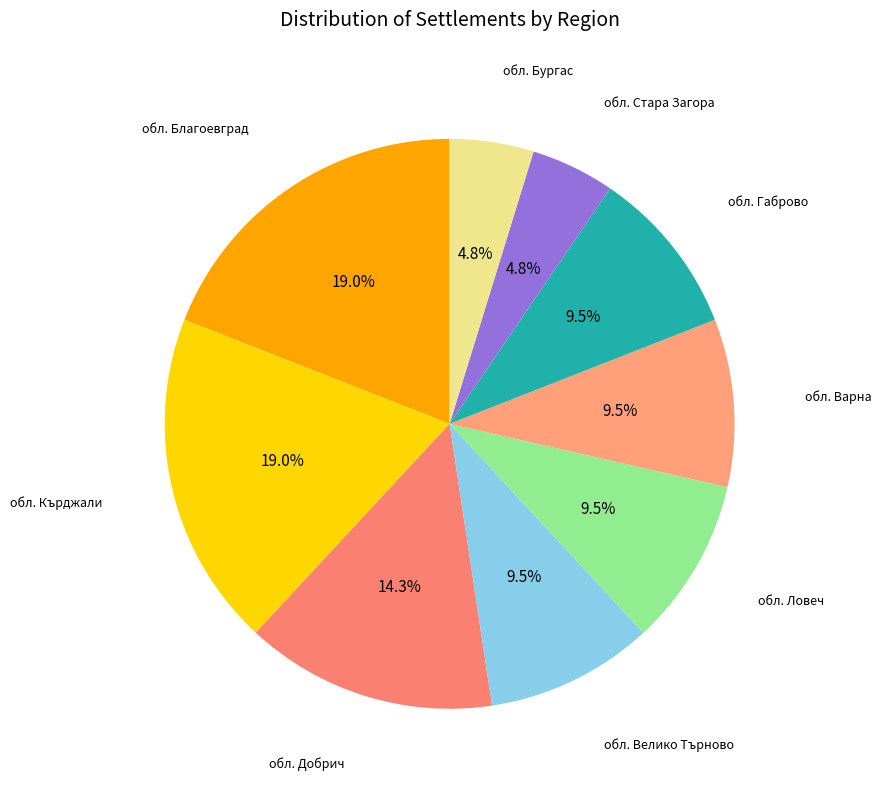

What is the ratio of the value at обл. Варна to the value at обл. Ловеч?

1.0